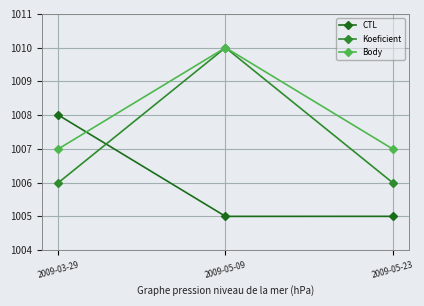

Reading left to right, transcribe all the data shown in this chart.

CTL: 1008.0	1005.0	1005.0
Koeficient: 1006.0	1010.0	1006.0
Body: 1007.0	1010.0	1007.0